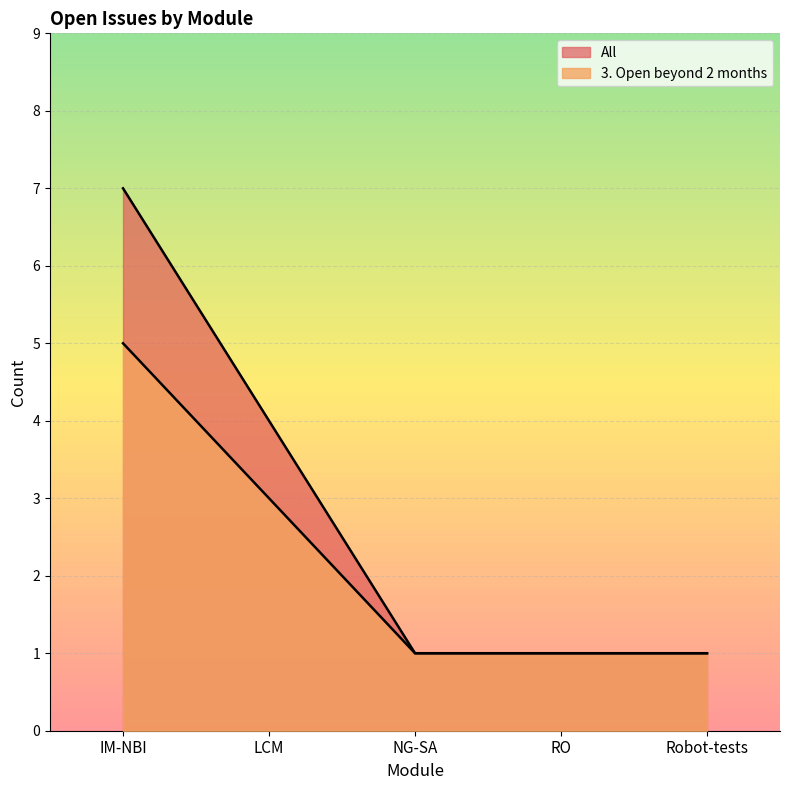

What are all the series names shown in the legend?

3. Open beyond 2 months, All